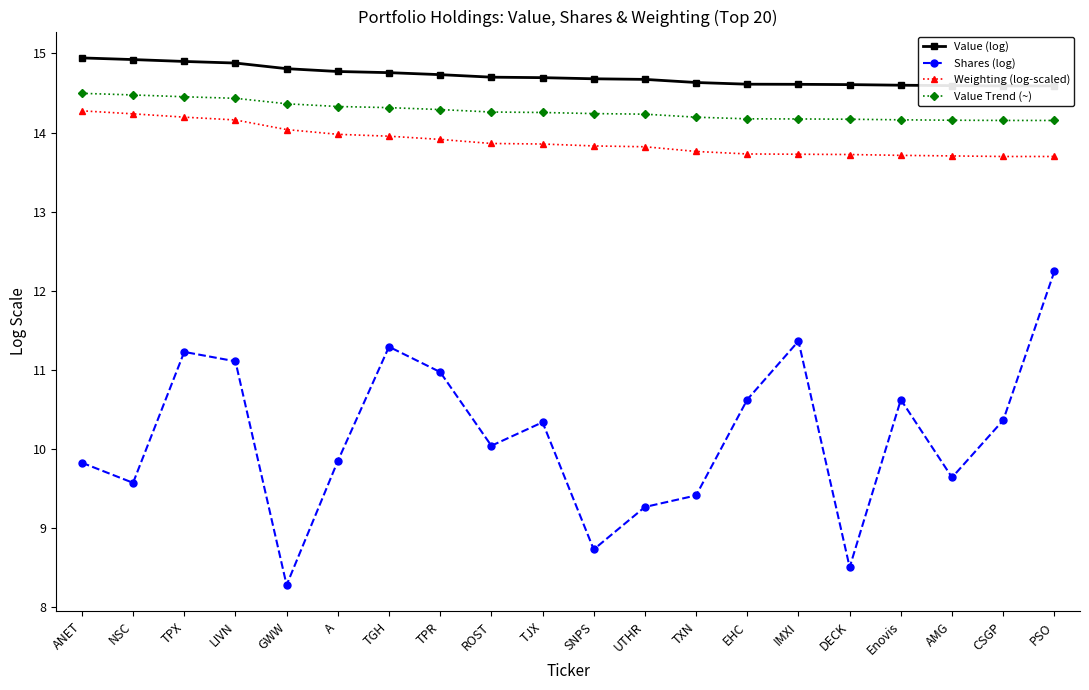

List the series in order of their peak value, highest first.

Value (log), Value Trend (~), Weighting (log-scaled), Shares (log)